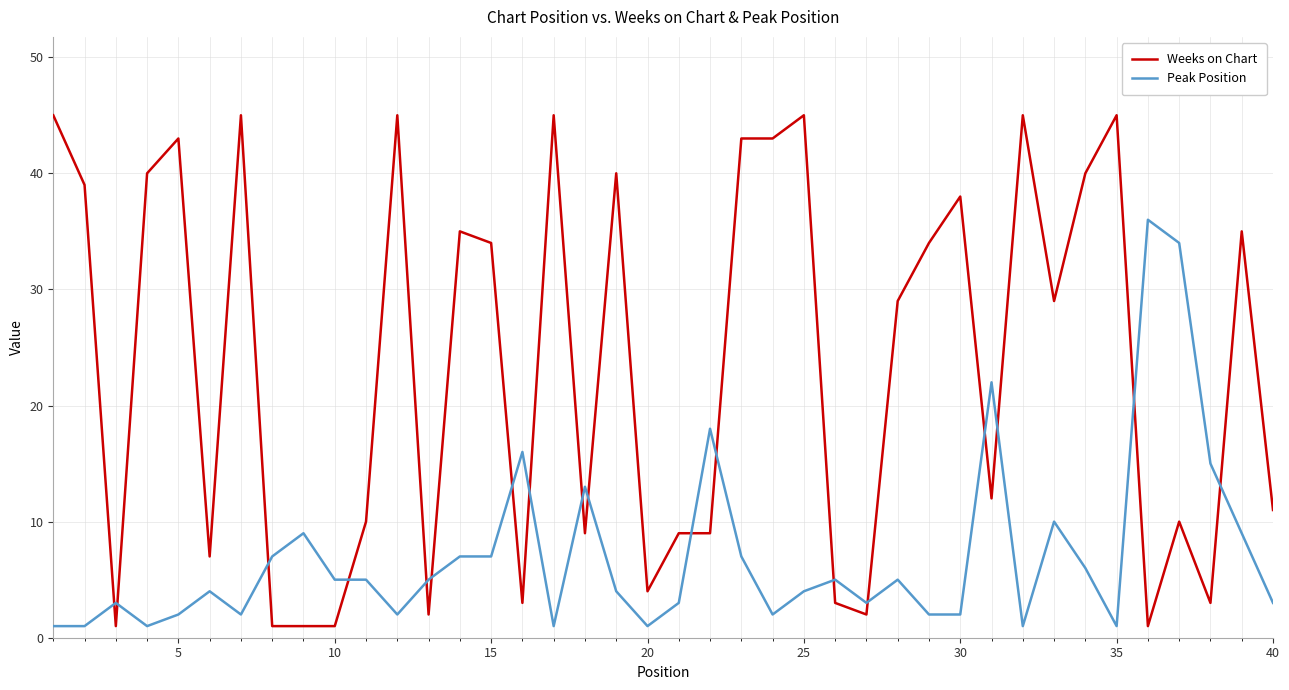

Reading left to right, list all the values displayed in this chart.

Weeks on Chart: 45	39	1	40	43	7	45	1	1	1	10	45	2	35	34	3	45	9	40	4	9	9	43	43	45	3	2	29	34	38	12	45	29	40	45	1	10	3	35	11
Peak Position: 1	1	3	1	2	4	2	7	9	5	5	2	5	7	7	16	1	13	4	1	3	18	7	2	4	5	3	5	2	2	22	1	10	6	1	36	34	15	9	3